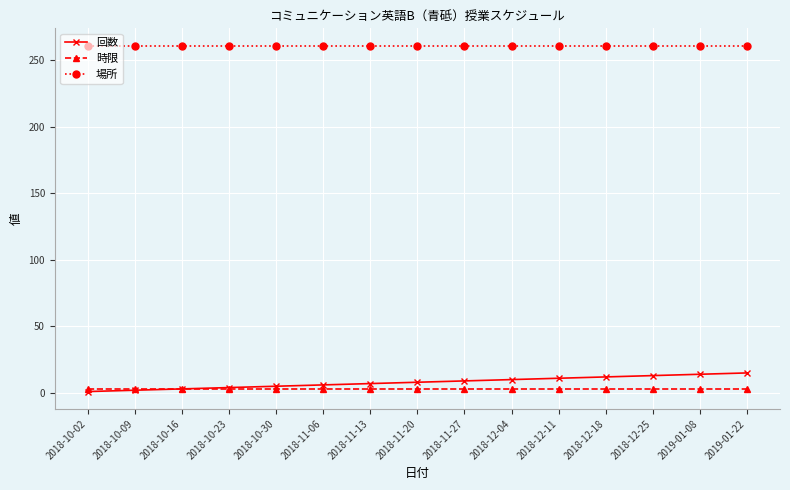

What is the difference between the second highest and second lowest values in the 回数 series?

12